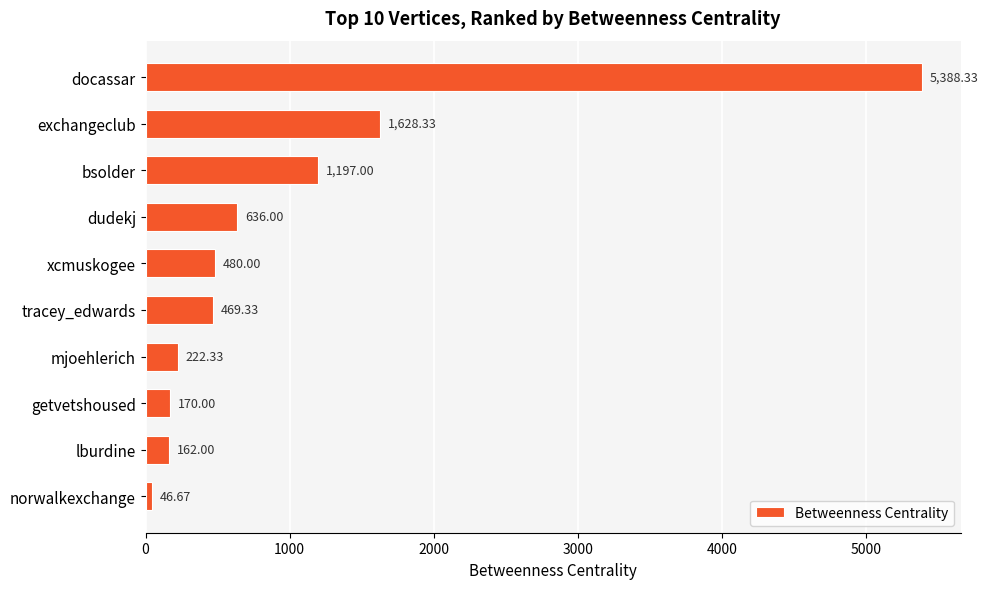

What is the change in value from xcmuskogee to mjoehlerich?

-257.7